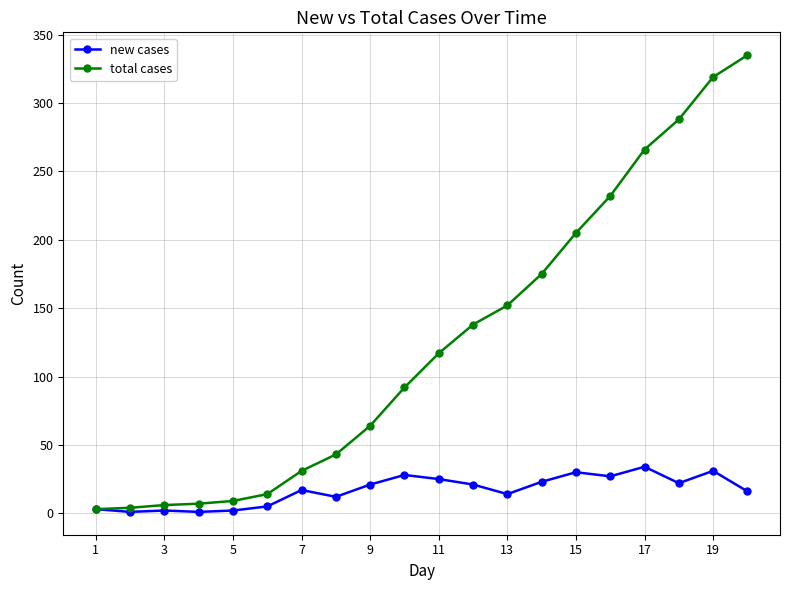

What is the maximum value shown in the chart?

335